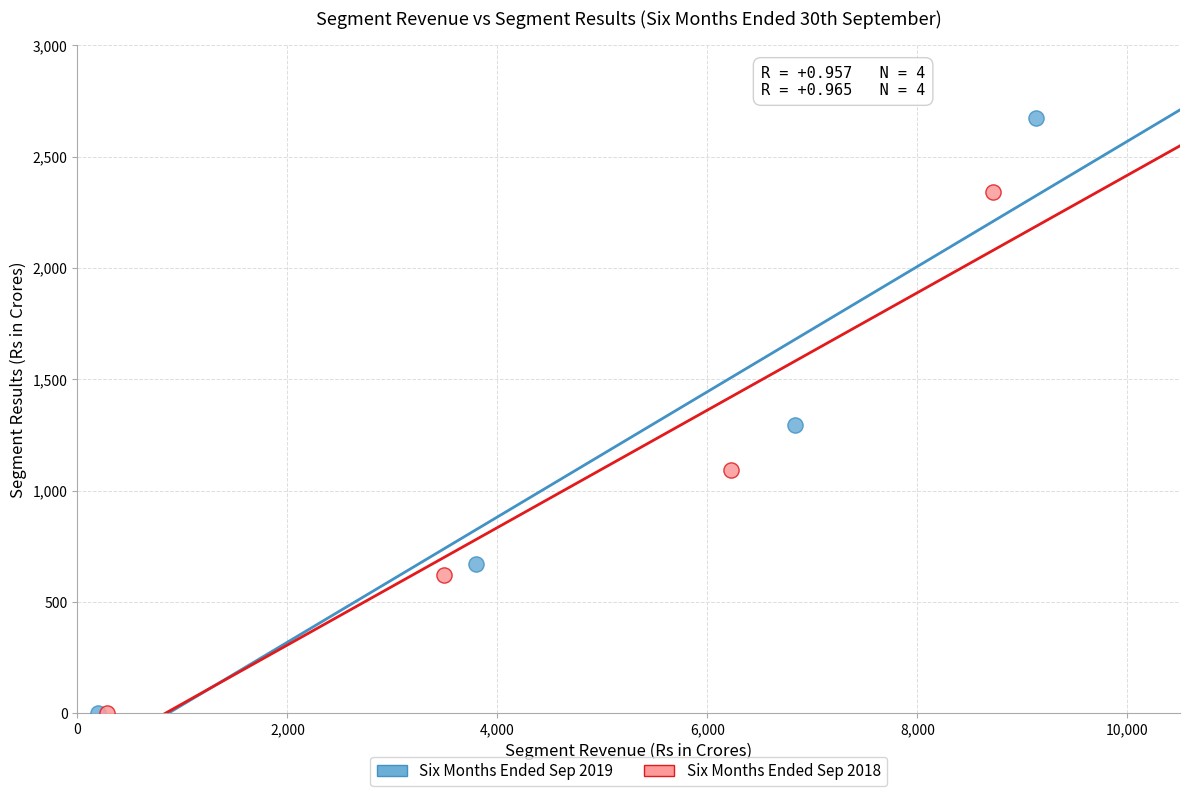

Which series reaches the maximum Y coordinate?

Six Months Ended Sep 2019